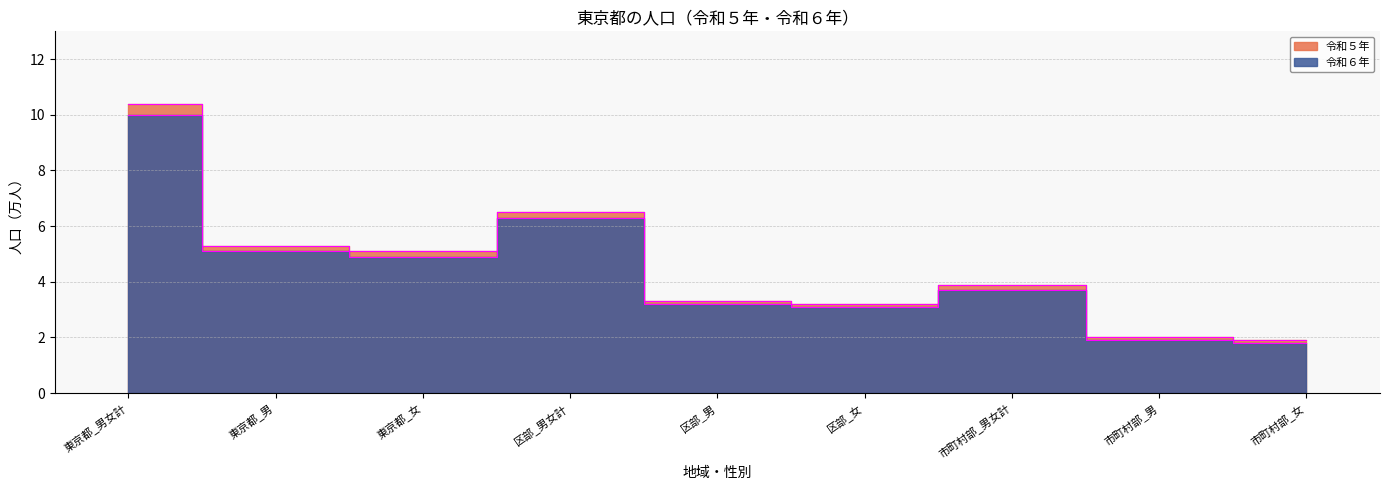

Which has a higher value, 東京都_男女計 or 東京都_男?

東京都_男女計